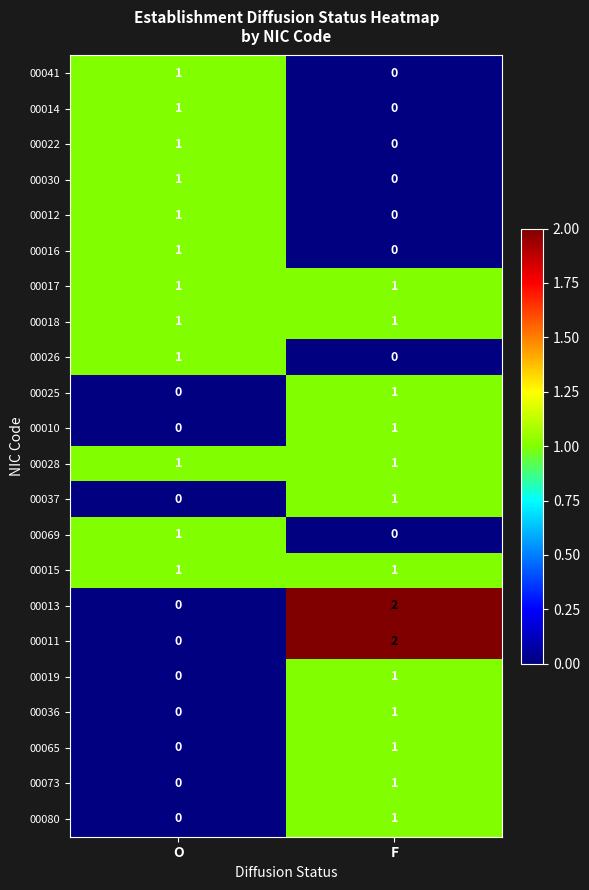

Is it true that 00017 equals 1 at F?

True